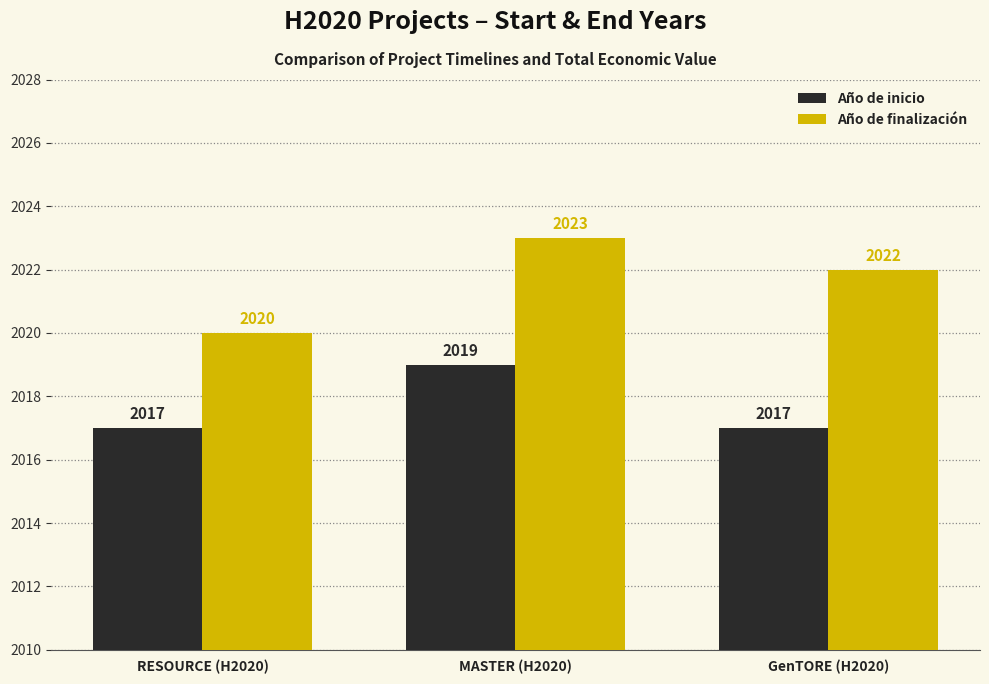

Rank the series by their average value, from highest to lowest.

Año de finalización, Año de inicio